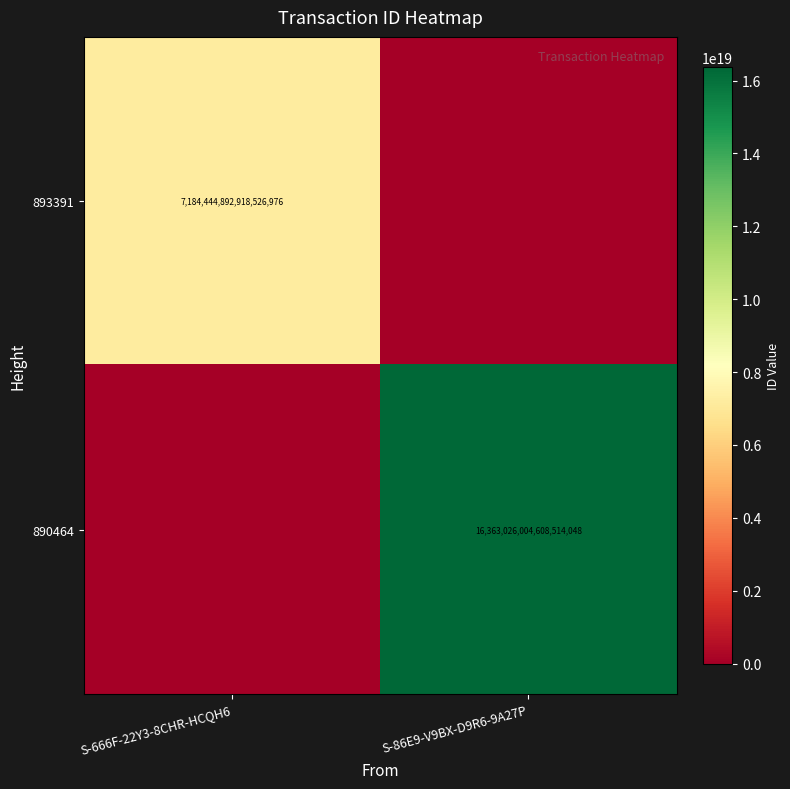

True or false: 893391 has a value of 7184444892918526976 at S-666F-22Y3-8CHR-HCQH6.

True